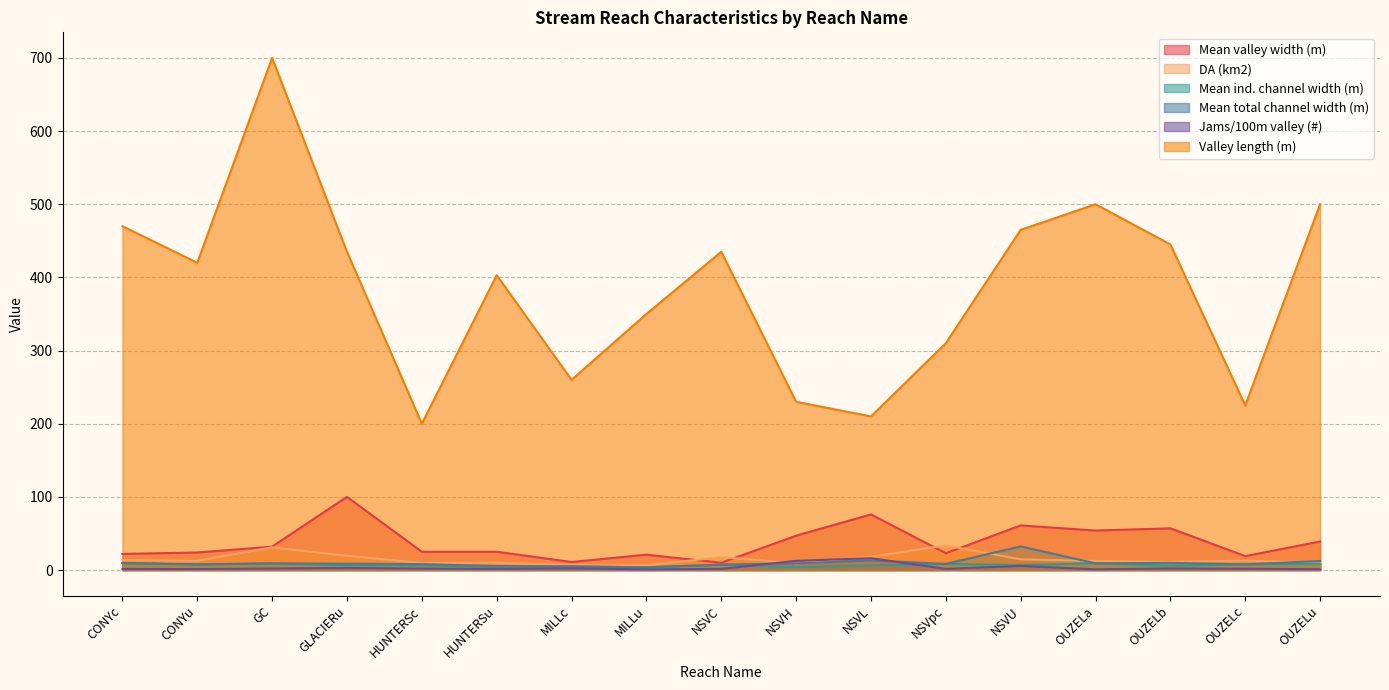

List the labels in order of Mean ind. channel width (m) value, smallest first.

MILLu, NSVH, HUNTERSu, MILLc, OUZELb, NSVL, HUNTERSc, GLACIERu, NSVU, NSVC, CONYu, OUZELc, NSVpc, OUZELu, GC, OUZELa, CONYc